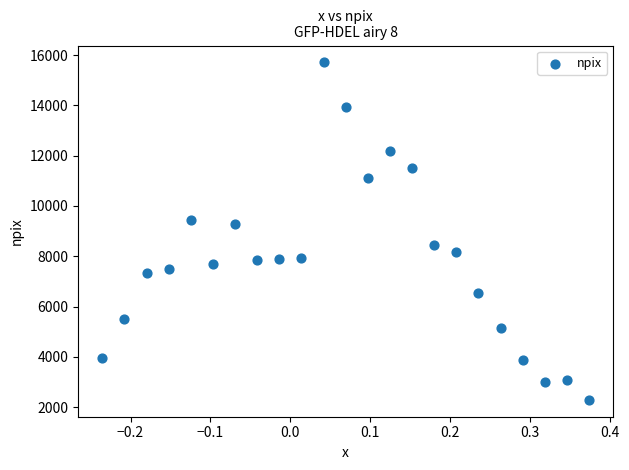

What Y value in the scatter plot is closest to 9001?

9265